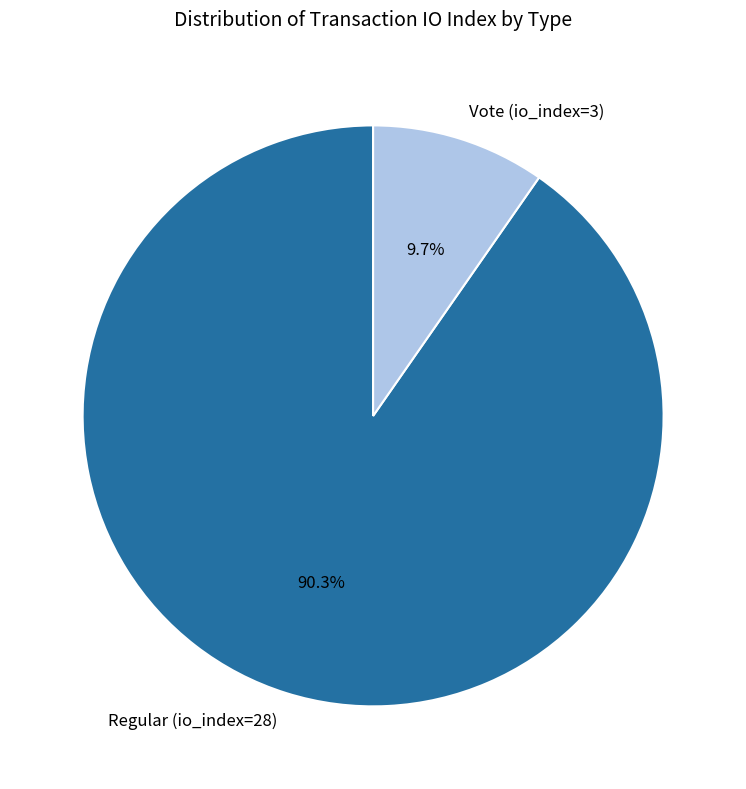

Rank the categories by value from highest to lowest.

Regular (io_index=28), Vote (io_index=3)